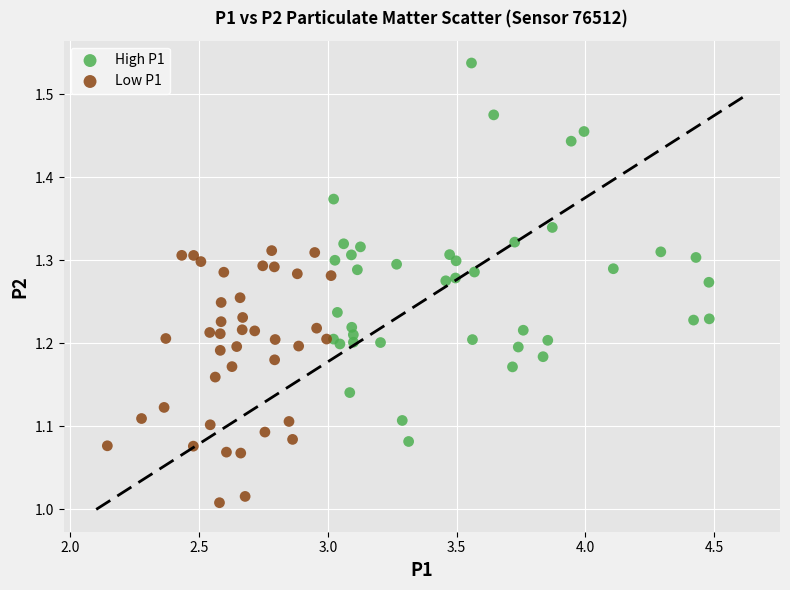

Which series has the largest Y range (max minus min)?

High P1